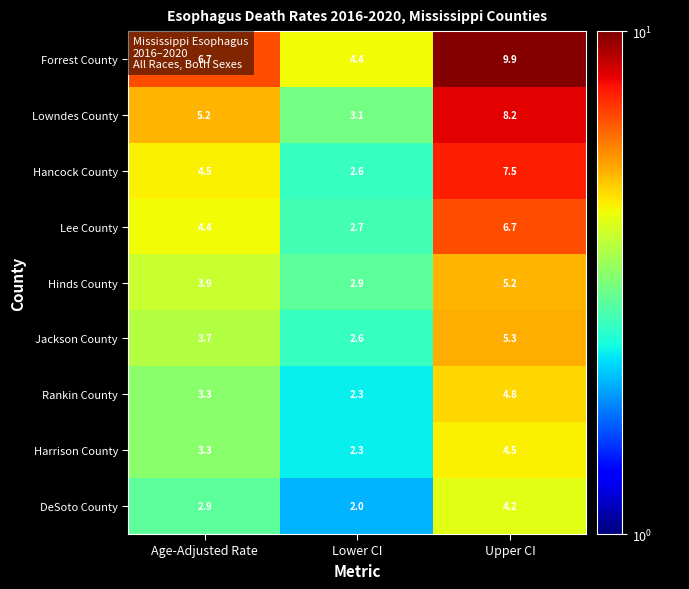

What is the sum of all DeSoto County values?

9.1